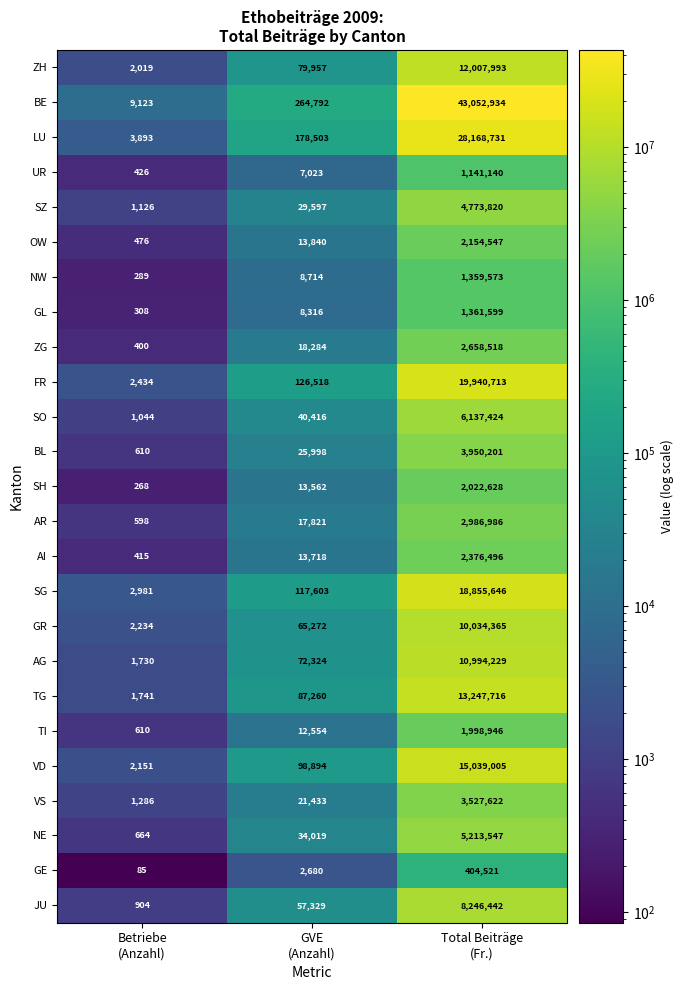

List the series in order of their peak value, highest first.

BE, LU, FR, SG, VD, TG, ZH, AG, GR, JU, SO, NE, SZ, BL, VS, AR, ZG, AI, OW, SH, TI, GL, NW, UR, GE